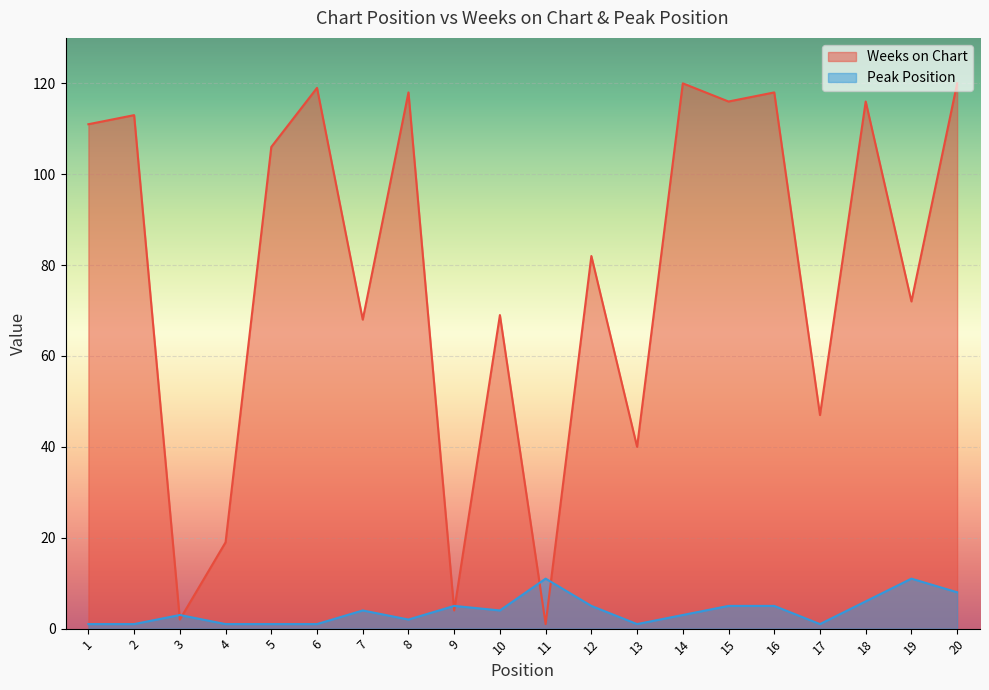

After their last crossing, which series has the higher values: Weeks on Chart or Peak Position?

Weeks on Chart